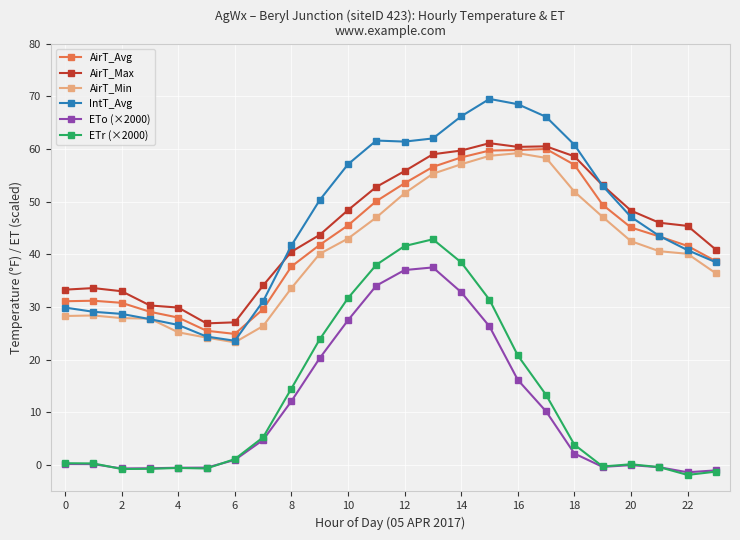

What is the difference between the maximum and minimum values in the ETo (×2000) series?

38.9